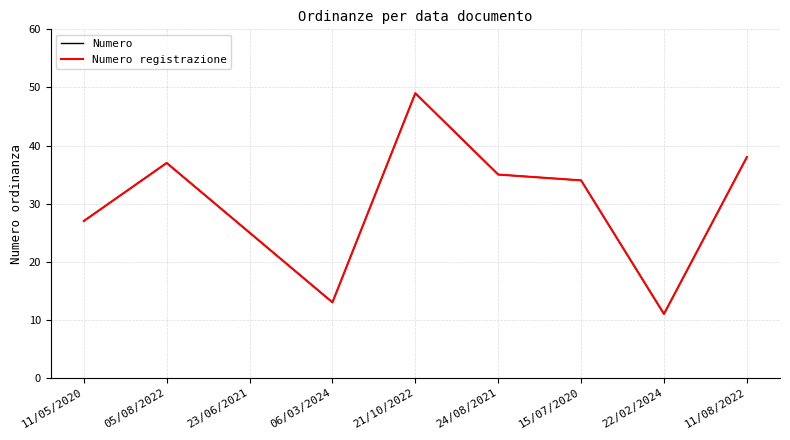

What is the sum of all Numero registrazione values?

269